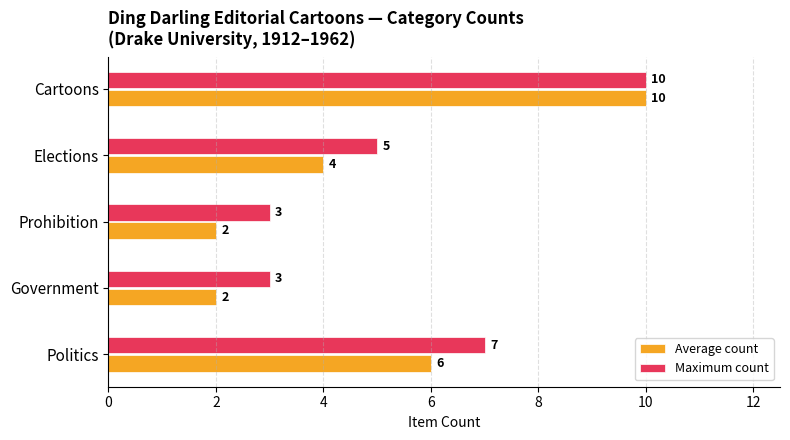

The Average count series shows 3 at Politics. True or false?

False